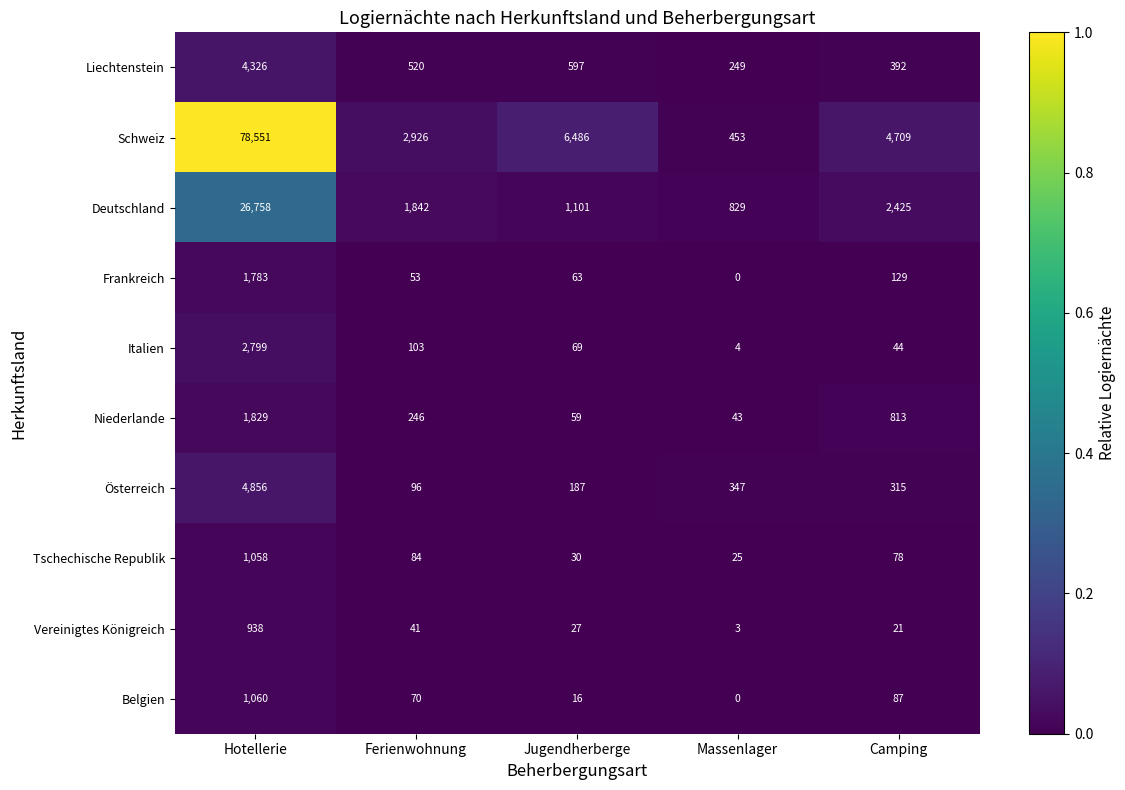

The Deutschland series shows 3322 at Camping. True or false?

False